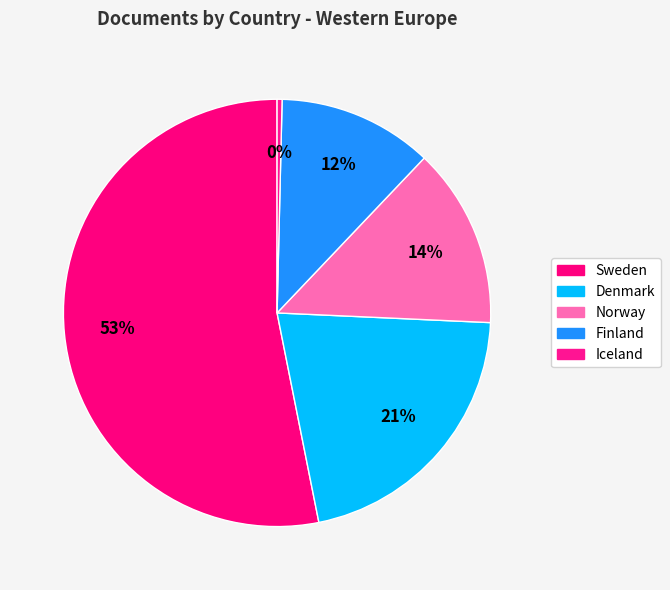

Count the number of slices in the pie.

5